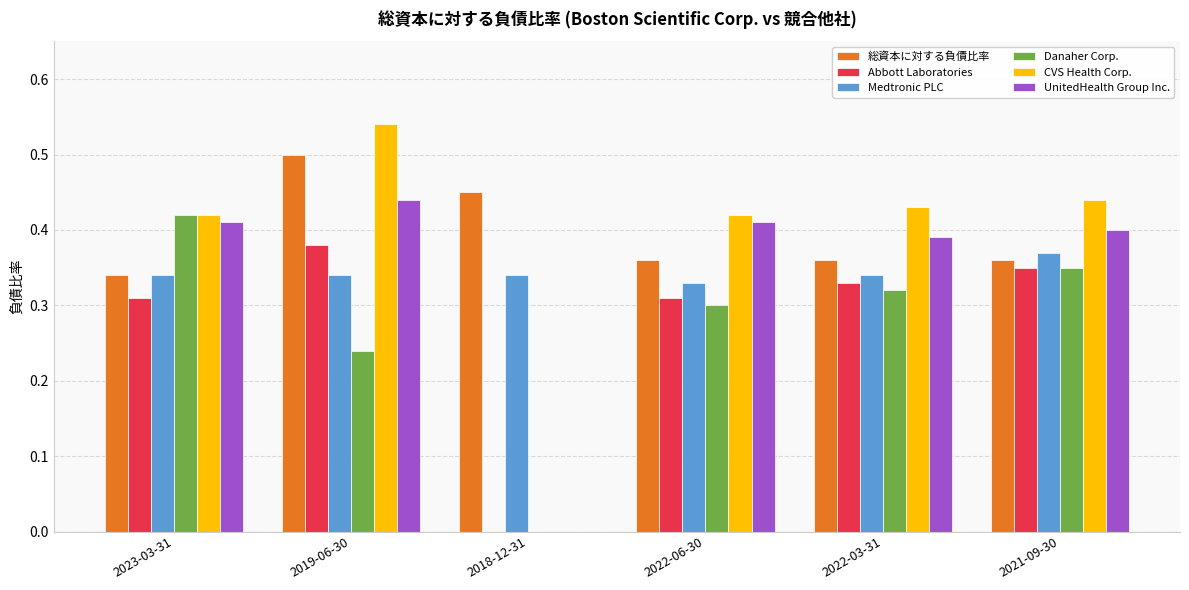

What is the sum of all Medtronic PLC values?

2.1